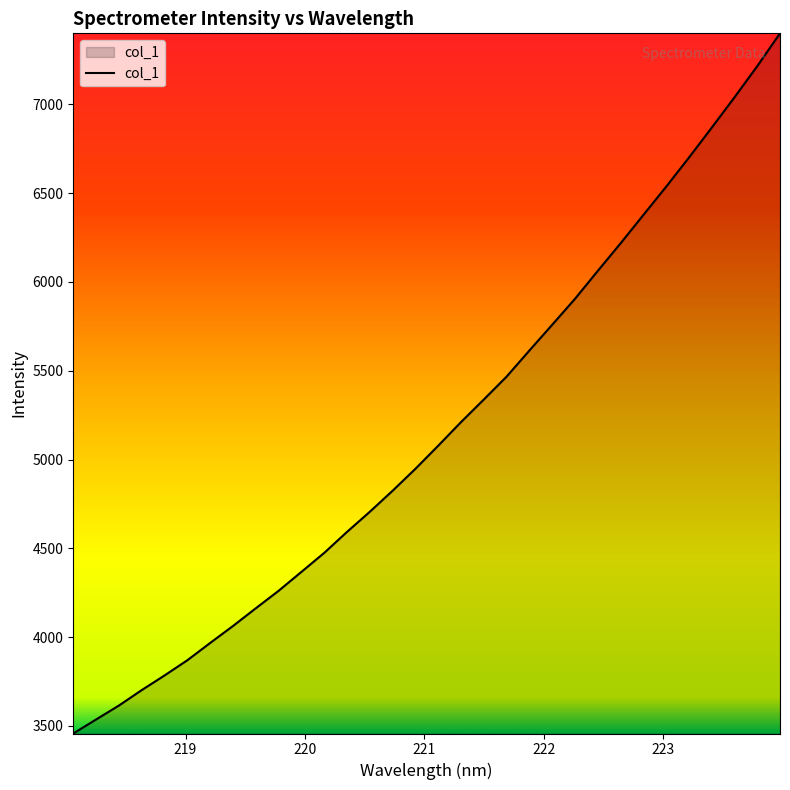

What is the difference between the maximum and minimum values?

3941.6